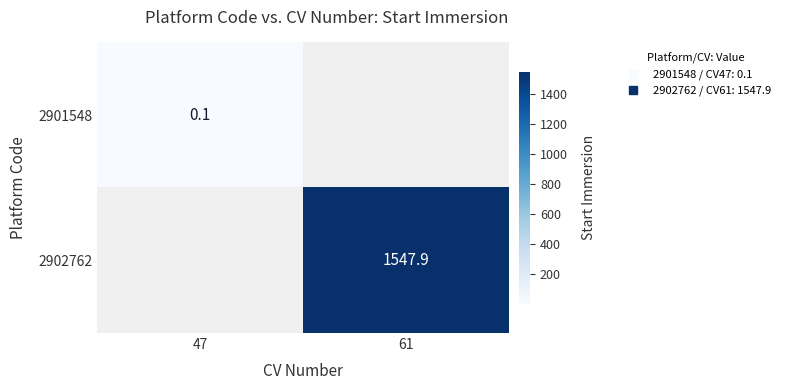

List the labels in order of 2902762 value, smallest first.

47, 61